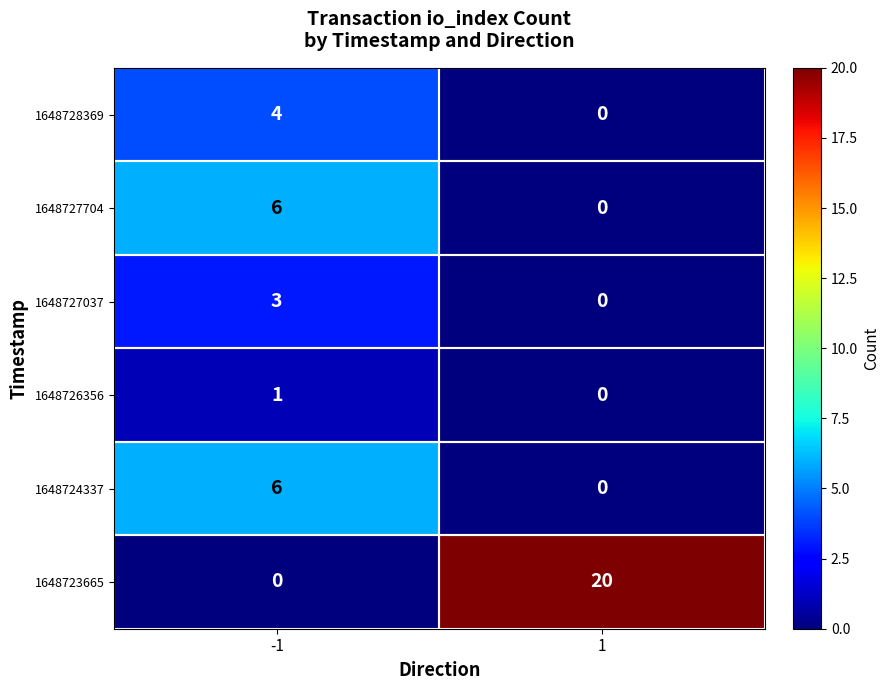

At how many categories does at least one series exceed 12?

1